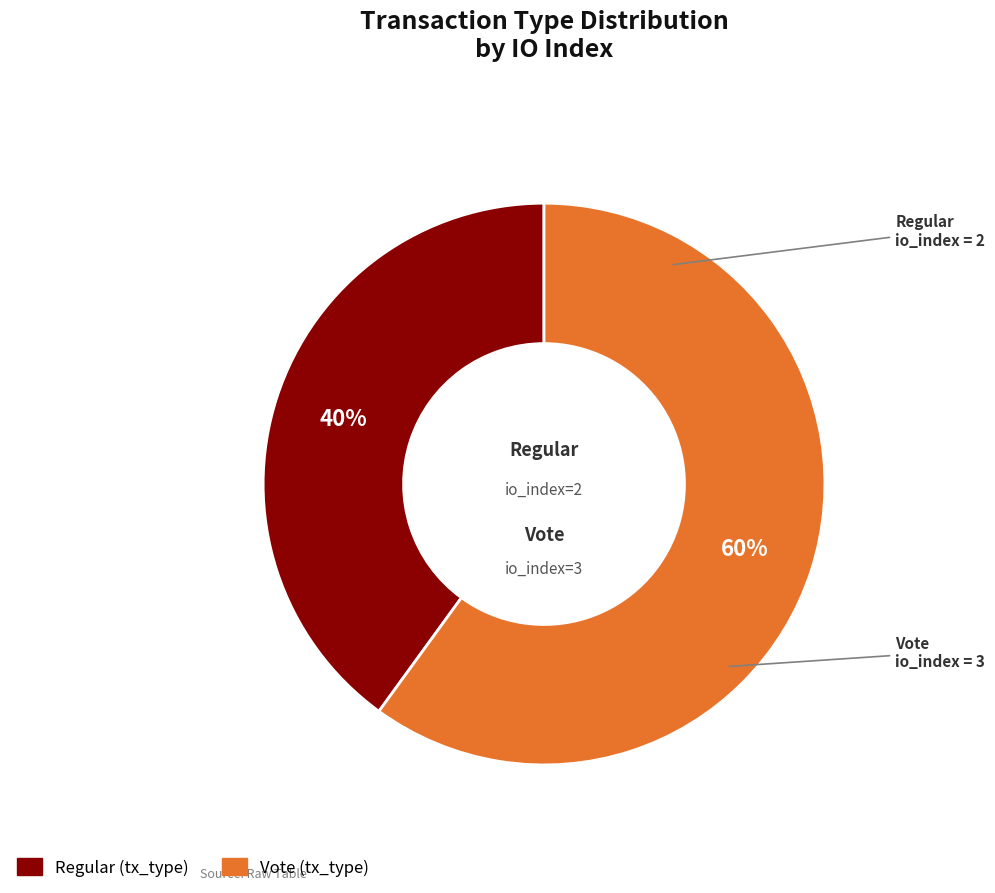

To the nearest percent, what is the average slice percentage?

50%